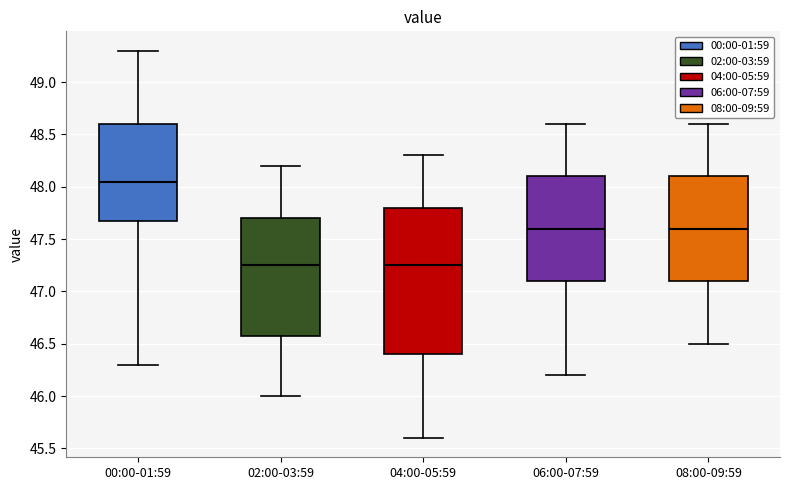

Reading left to right, read every box against the y-axis: the position of its median line, the range the box covers, and the ends of its whiskers. The values are not printed on the chart, so give them approximately, as read against the axis.

00:00-01:59: median 48.05, box 47.70 to 48.60, whiskers 46.30 to 49.30
02:00-03:59: median 47.25, box 46.60 to 47.70, whiskers 46.00 to 48.20
04:00-05:59: median 47.25, box 46.40 to 47.80, whiskers 45.60 to 48.30
06:00-07:59: median 47.60, box 47.10 to 48.10, whiskers 46.20 to 48.60
08:00-09:59: median 47.60, box 47.10 to 48.10, whiskers 46.50 to 48.60